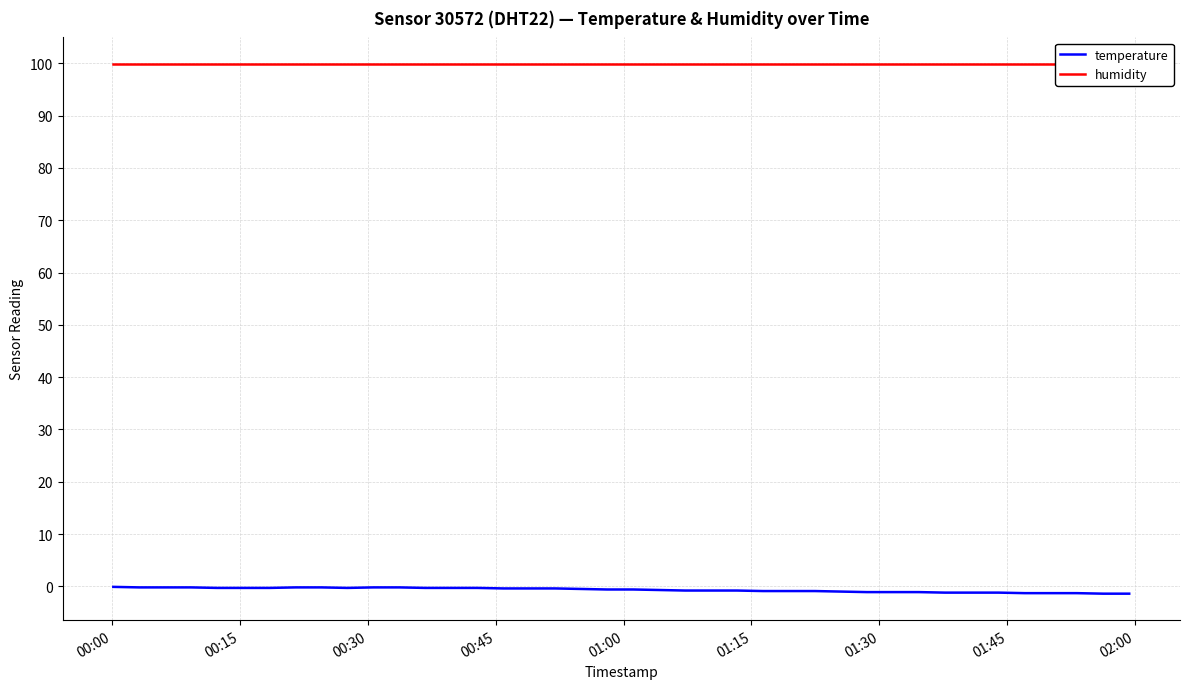

True or false: humidity has more than 1 points higher than both neighbors.

False